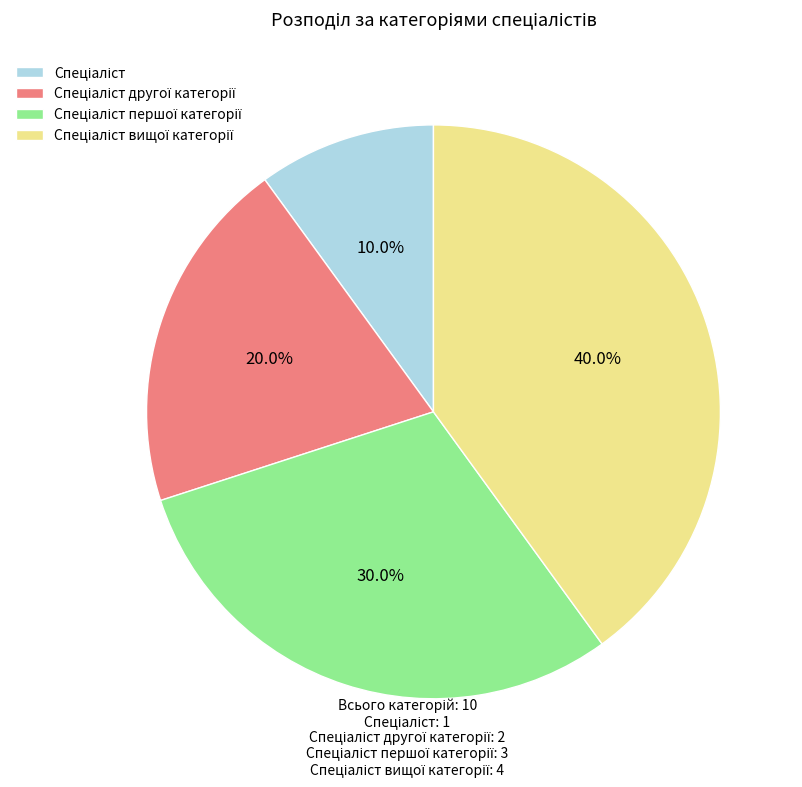

Does any single category account for the majority?

No